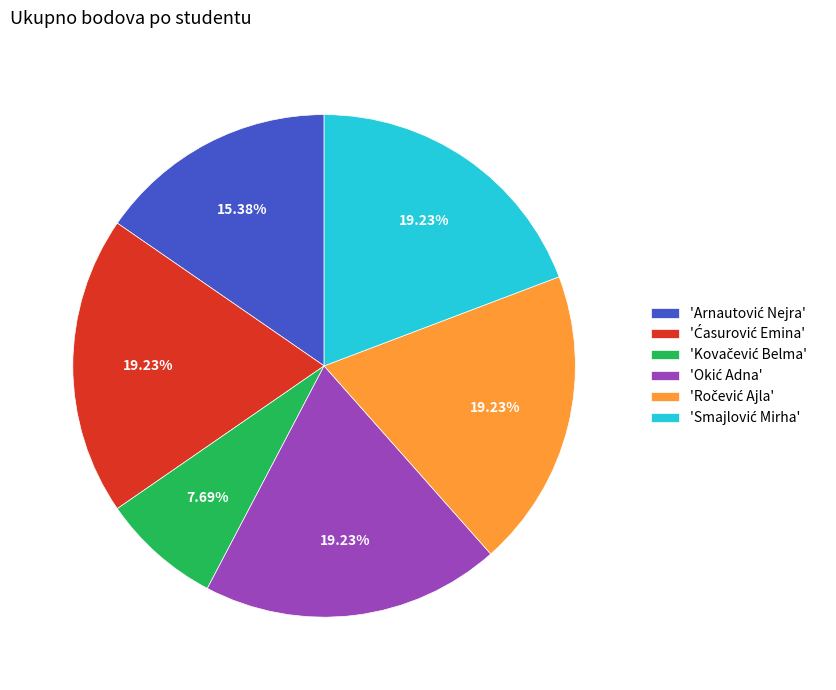

Does any single category account for the majority?

No